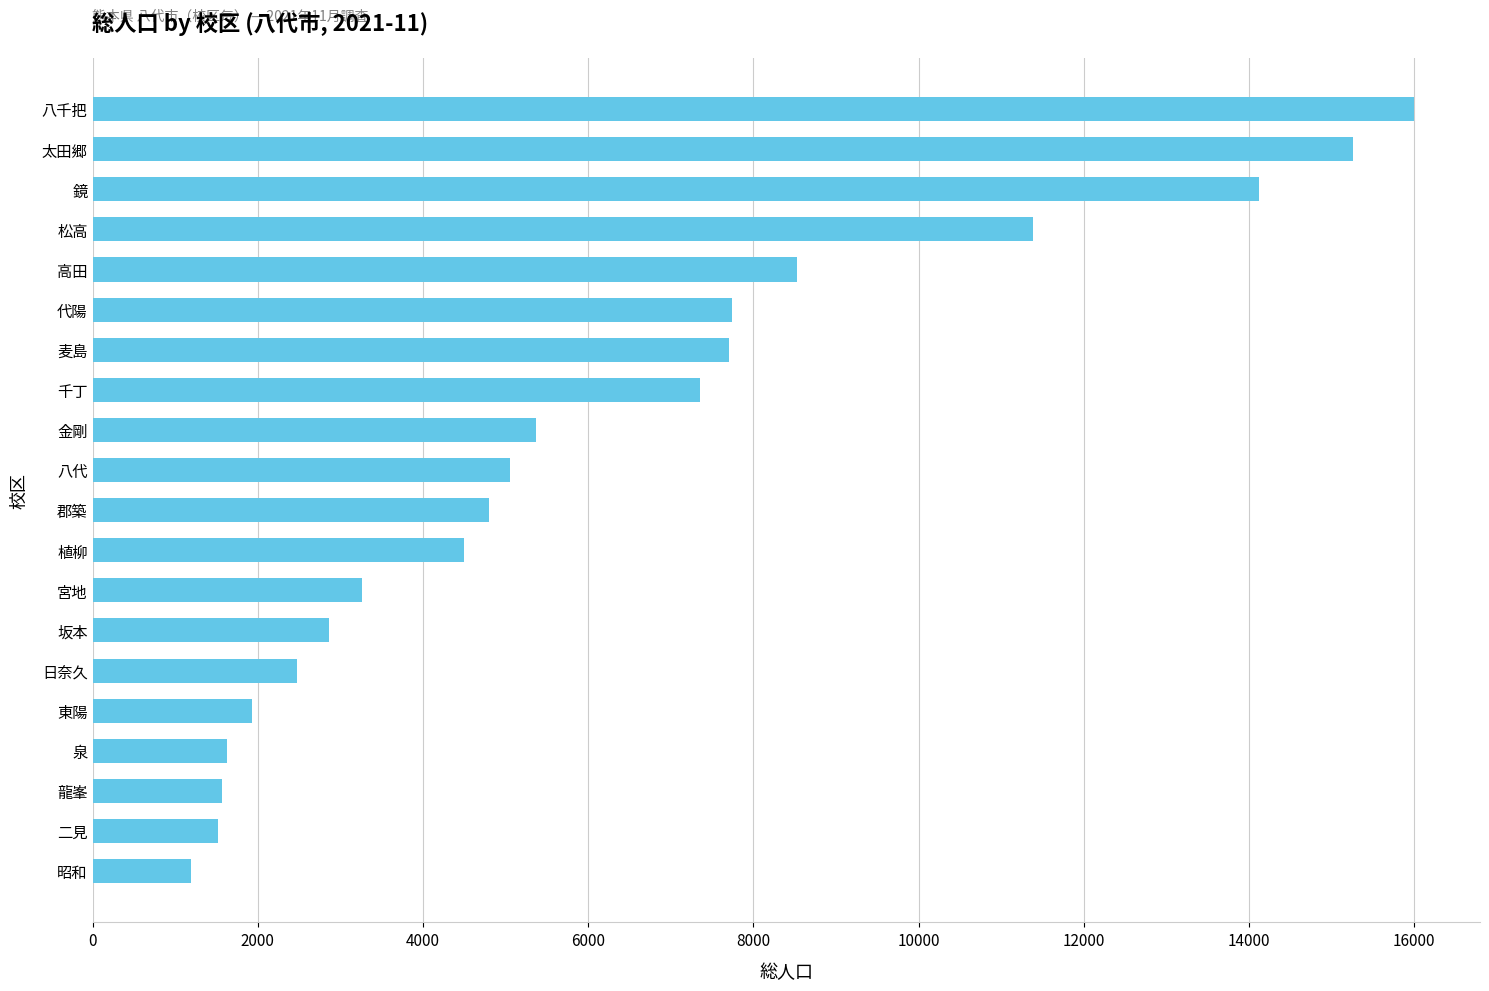

Approximately how many times larger is the value at 龍峯 compared to 東陽?

0.8